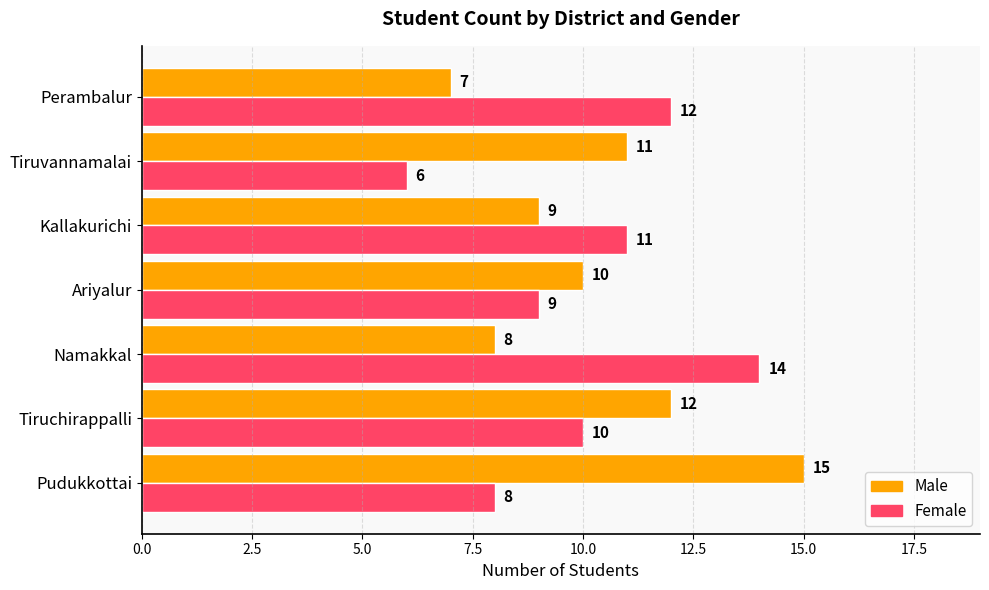

True or false: Male has a value of 7 at Tiruchirappalli.

False